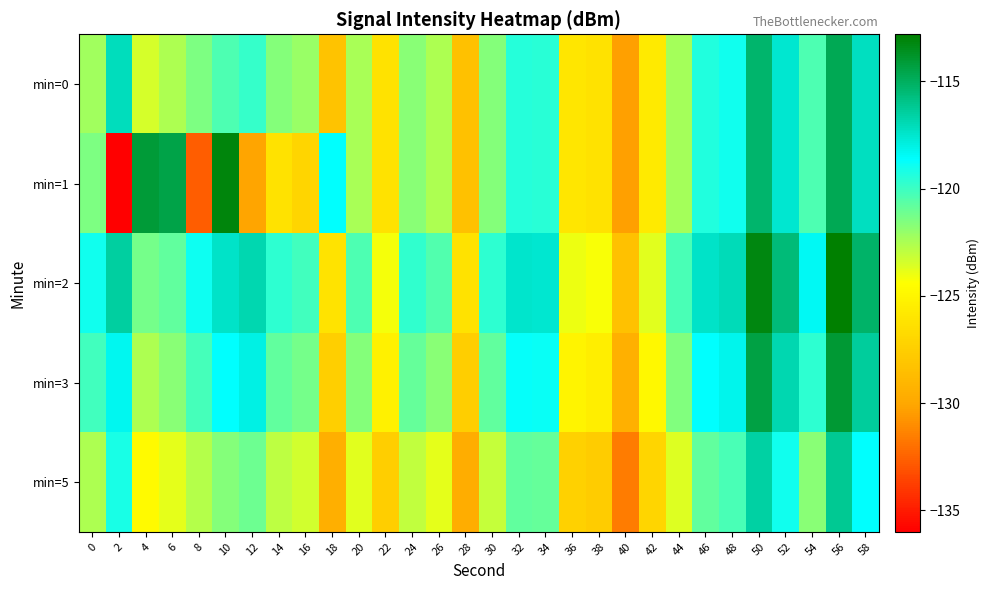

Which has a higher value, 46 or 12?

46